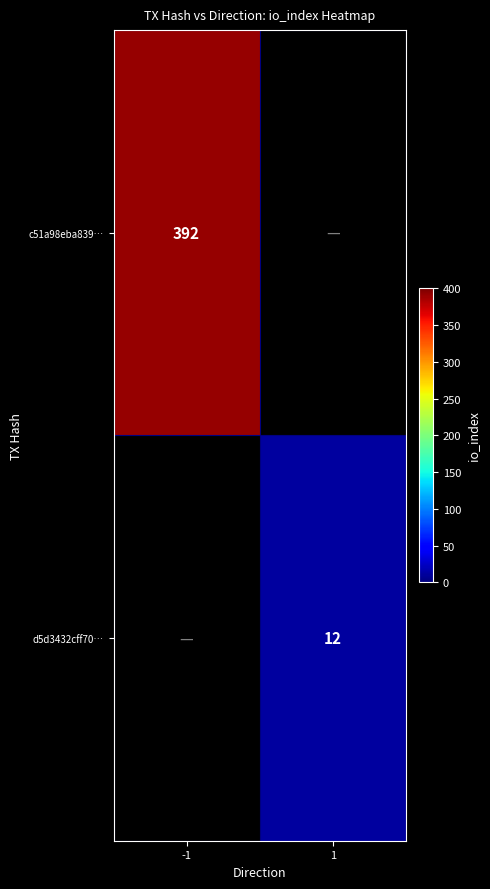

True or false: c51a98eba839… has a value of 392 at -1.

True